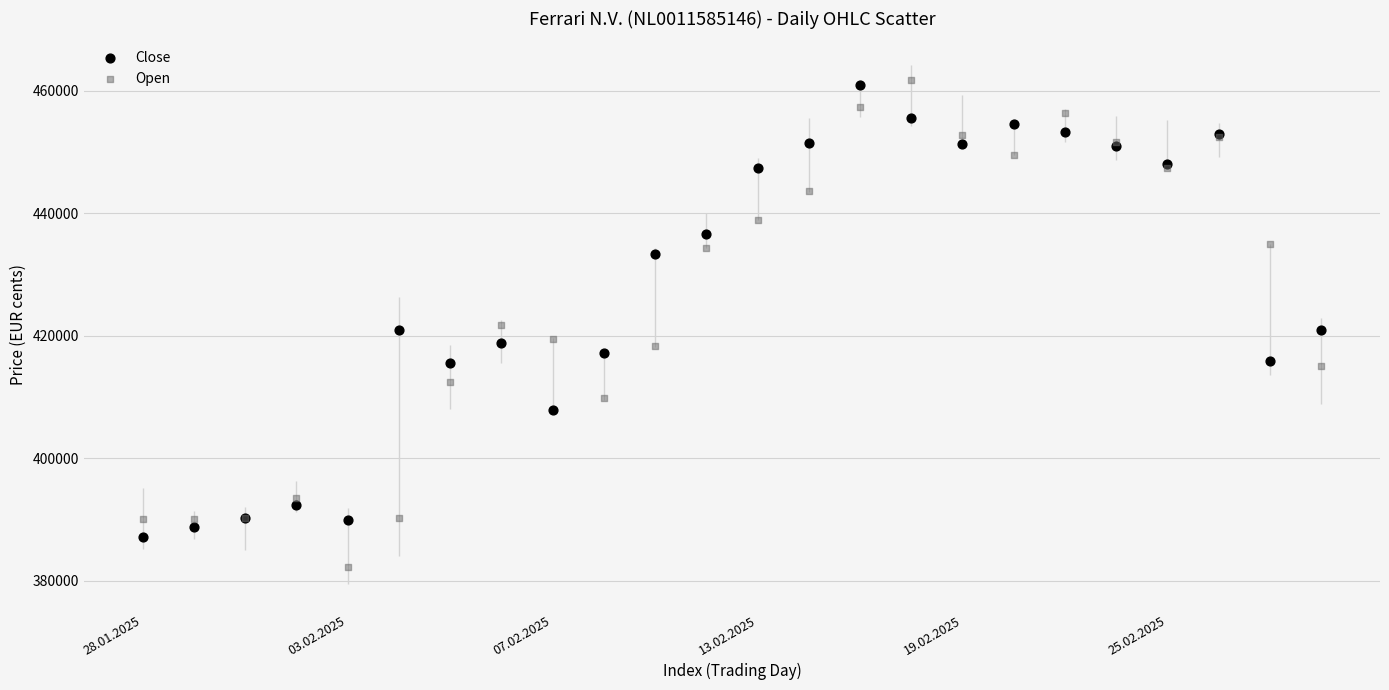

Which series contains the lowest Y value?

Open